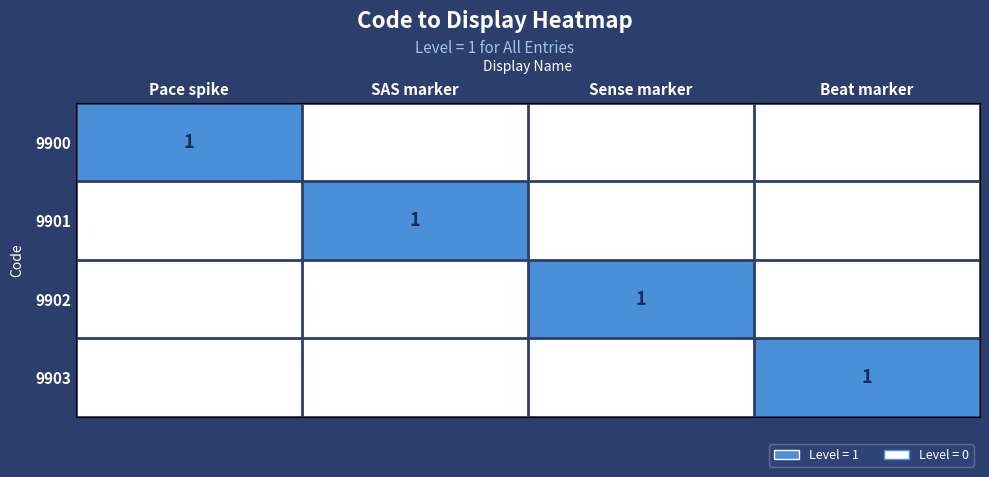

The 9902 series shows 1 at Sense marker. True or false?

True